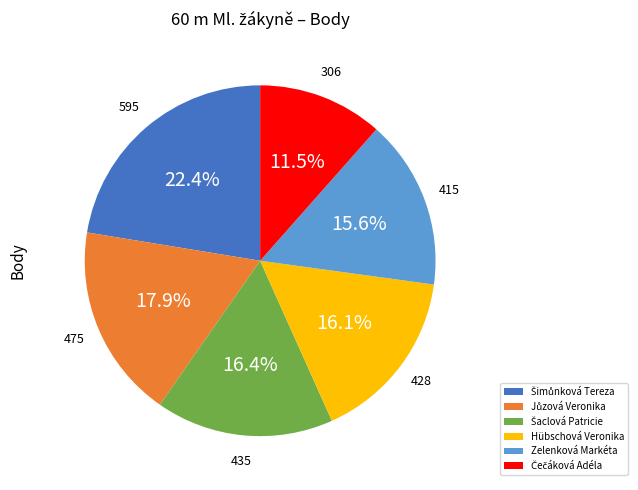

What portion of the pie excludes Zelenková Markéta?

84.4%